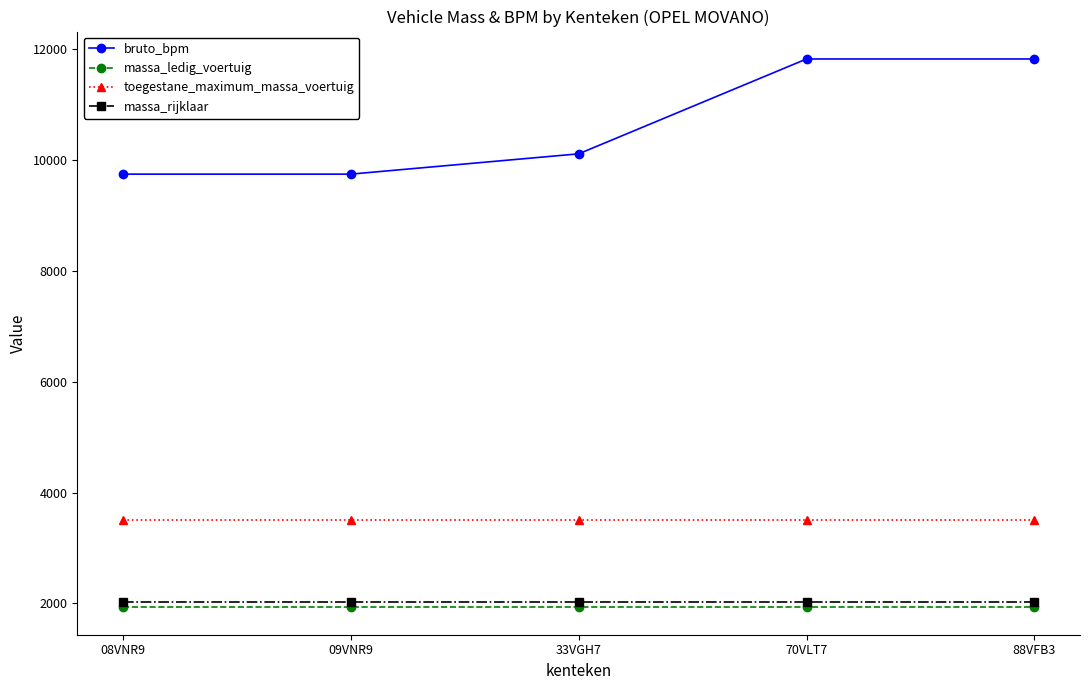

At which label is bruto_bpm closest to 10780?

33VGH7